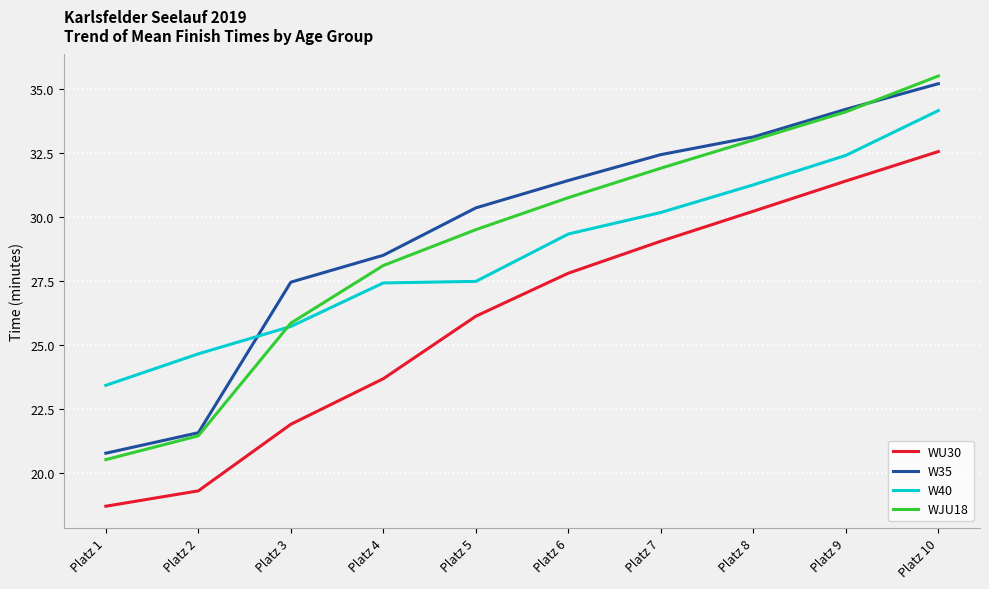

Between which two adjacent categories do W40 and W35 first intersect?

Platz 2 and Platz 3